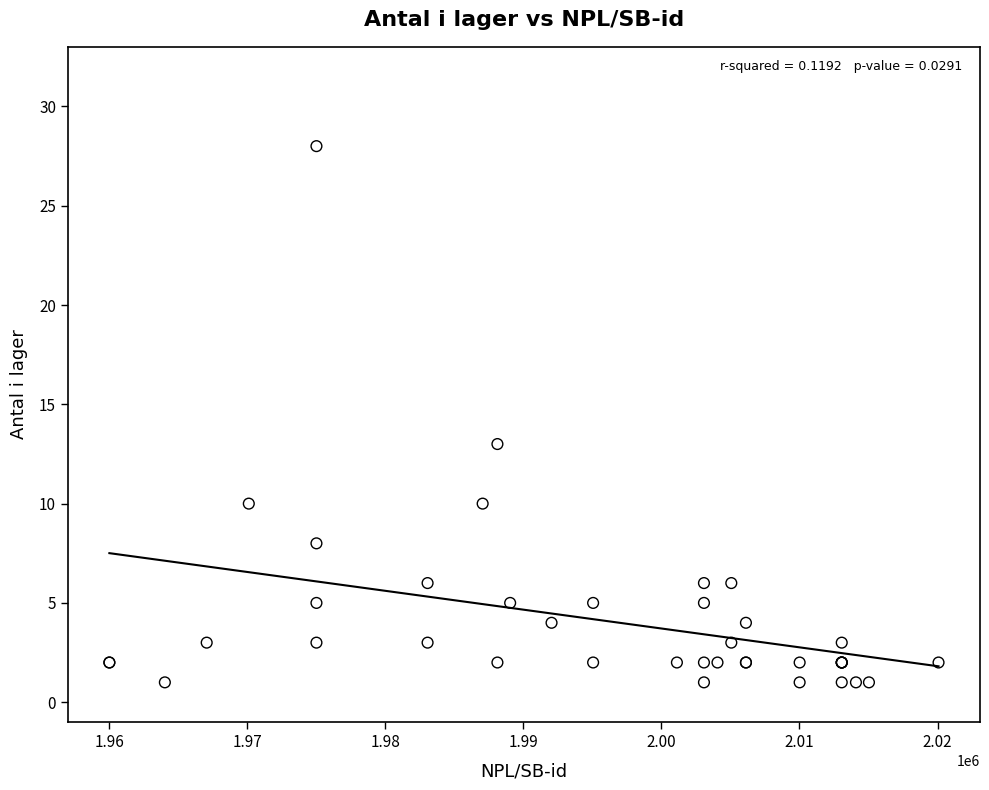

What Y value in the scatter plot is closest to 14?

13